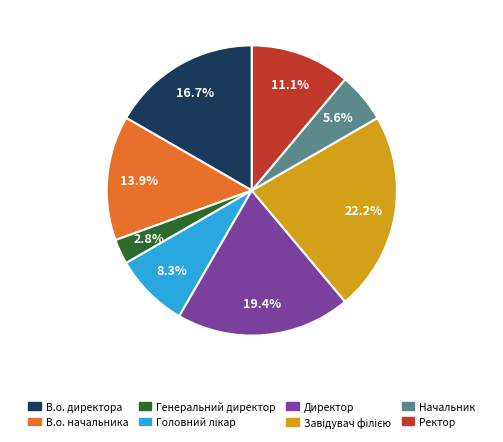

What portion of the pie excludes Ректор?

88.9%